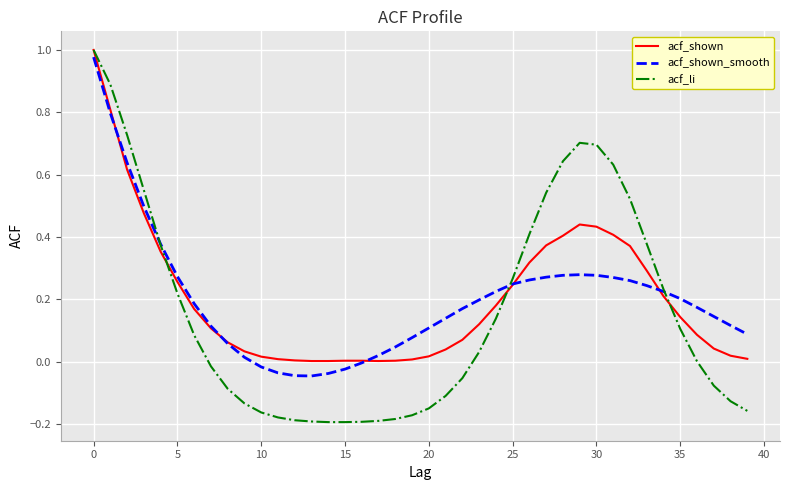

Which series has the largest range (max minus min)?

acf_li